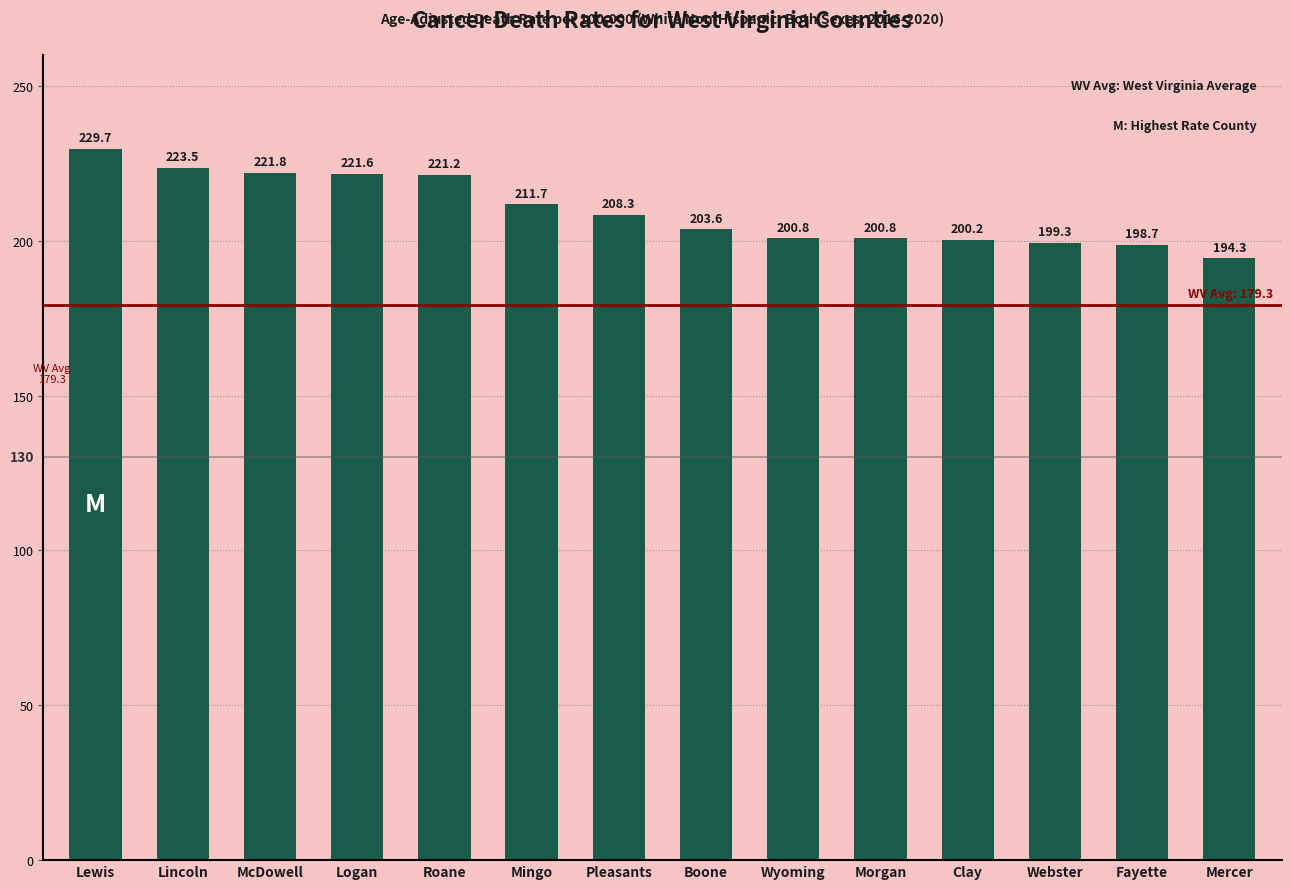

What is the label of the 5th bar from the left?

Roane